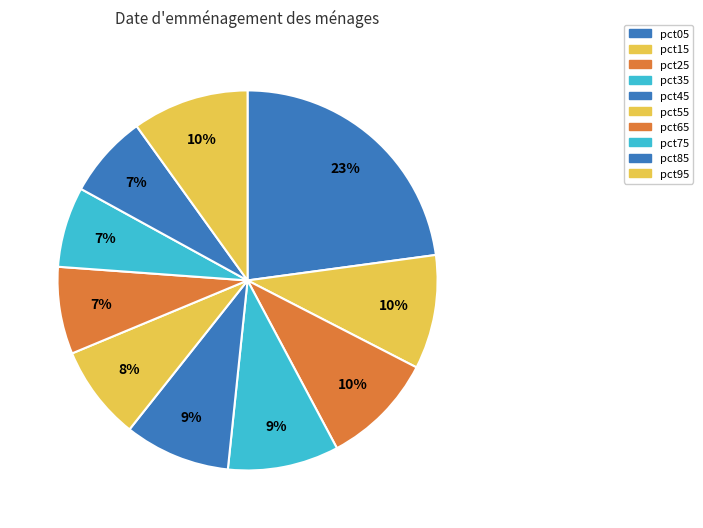

How many slices are in this pie chart?

10